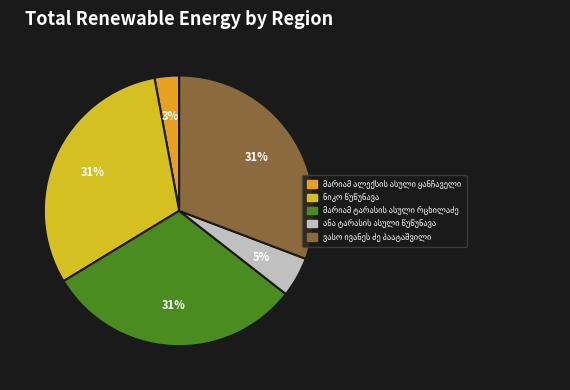

Do ანა ტარასის ასული წუწუნავა and ნიკო წუწუნავა together represent more than half of the pie?

No